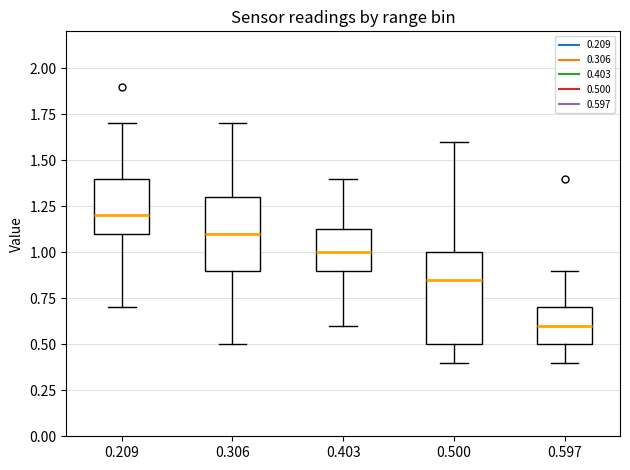

Where does the lower whisker of the box at x = 0.209 end on the y-axis? The values are not printed on the chart, so give them approximately, as read against the axis.

0.70